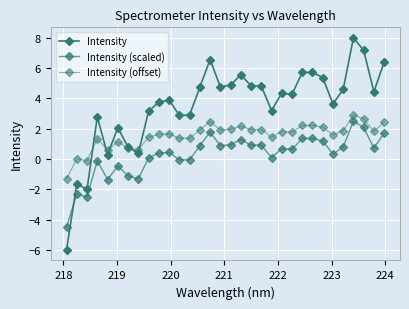

How many lines are shown in the chart?

3